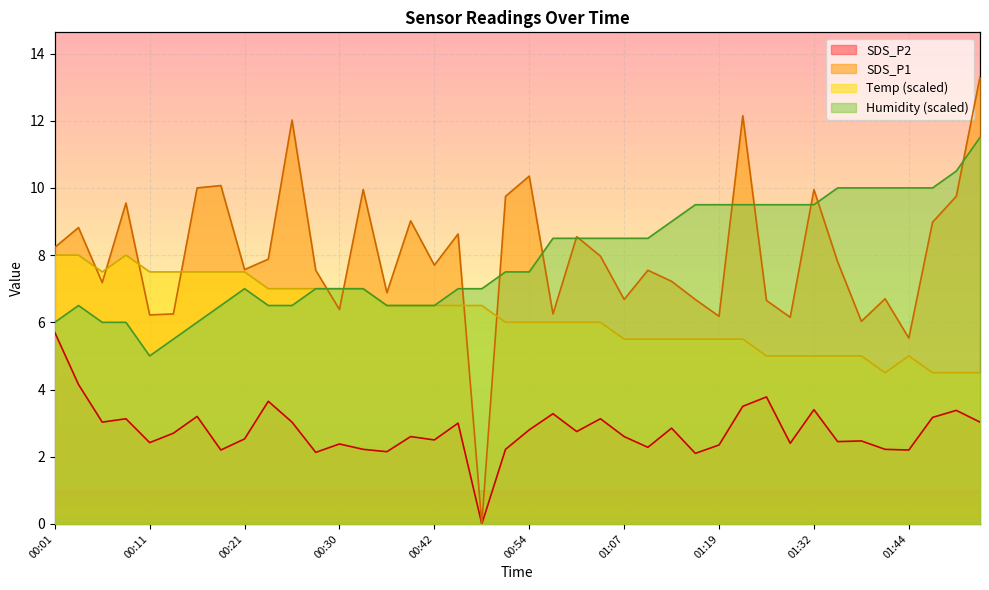

Reading left to right, transcribe all the data shown in this chart.

Temp: 00:01=8.0	00:03=8.0	00:06=7.5	00:08=8.0	00:11=7.5	00:13=7.5	00:16=7.5	00:18=7.5	00:21=7.5	00:23=7.0	00:26=7.0	00:28=7.0	00:30=7.0	00:33=7.0	00:36=6.5	00:39=6.5	00:42=6.5	00:45=6.5	00:48=6.5	00:51=6.0	00:54=6.0	00:57=6.0	01:01=6.0	01:04=6.0	01:07=5.5	01:10=5.5	01:13=5.5	01:16=5.5	01:19=5.5	01:22=5.5	01:25=5.0	01:28=5.0	01:32=5.0	01:35=5.0	01:38=5.0	01:41=4.5	01:44=5.0	01:47=4.5	01:50=4.5	01:53=4.5
Humidity: 00:01=6.0	00:03=6.5	00:06=6.0	00:08=6.0	00:11=5.0	00:13=5.5	00:16=6.0	00:18=6.5	00:21=7.0	00:23=6.5	00:26=6.5	00:28=7.0	00:30=7.0	00:33=7.0	00:36=6.5	00:39=6.5	00:42=6.5	00:45=7.0	00:48=7.0	00:51=7.5	00:54=7.5	00:57=8.5	01:01=8.5	01:04=8.5	01:07=8.5	01:10=8.5	01:13=9.0	01:16=9.5	01:19=9.5	01:22=9.5	01:25=9.5	01:28=9.5	01:32=9.5	01:35=10.0	01:38=10.0	01:41=10.0	01:44=10.0	01:47=10.0	01:50=10.5	01:53=11.5
SDS_P1: 00:01=8.2	00:03=8.8	00:06=7.2	00:08=9.6	00:11=6.2	00:13=6.2	00:16=10.0	00:18=10.1	00:21=7.6	00:23=7.9	00:26=12.0	00:28=7.5	00:30=6.4	00:33=9.9	00:36=6.9	00:39=9.0	00:42=7.7	00:45=8.6	00:48=0.0	00:51=9.8	00:54=10.3	00:57=6.2	01:01=8.6	01:04=8.0	01:07=6.7	01:10=7.5	01:13=7.2	01:16=6.7	01:19=6.2	01:22=12.2	01:25=6.7	01:28=6.2	01:32=9.9	01:35=7.8	01:38=6.0	01:41=6.7	01:44=5.5	01:47=9.0	01:50=9.8	01:53=13.3
SDS_P2: 00:01=5.7	00:03=4.2	00:06=3.0	00:08=3.1	00:11=2.4	00:13=2.7	00:16=3.2	00:18=2.2	00:21=2.5	00:23=3.6	00:26=3.0	00:28=2.1	00:30=2.4	00:33=2.2	00:36=2.1	00:39=2.6	00:42=2.5	00:45=3.0	00:48=0.0	00:51=2.2	00:54=2.8	00:57=3.3	01:01=2.8	01:04=3.1	01:07=2.6	01:10=2.3	01:13=2.9	01:16=2.1	01:19=2.4	01:22=3.5	01:25=3.8	01:28=2.4	01:32=3.4	01:35=2.5	01:38=2.5	01:41=2.2	01:44=2.2	01:47=3.2	01:50=3.4	01:53=3.0